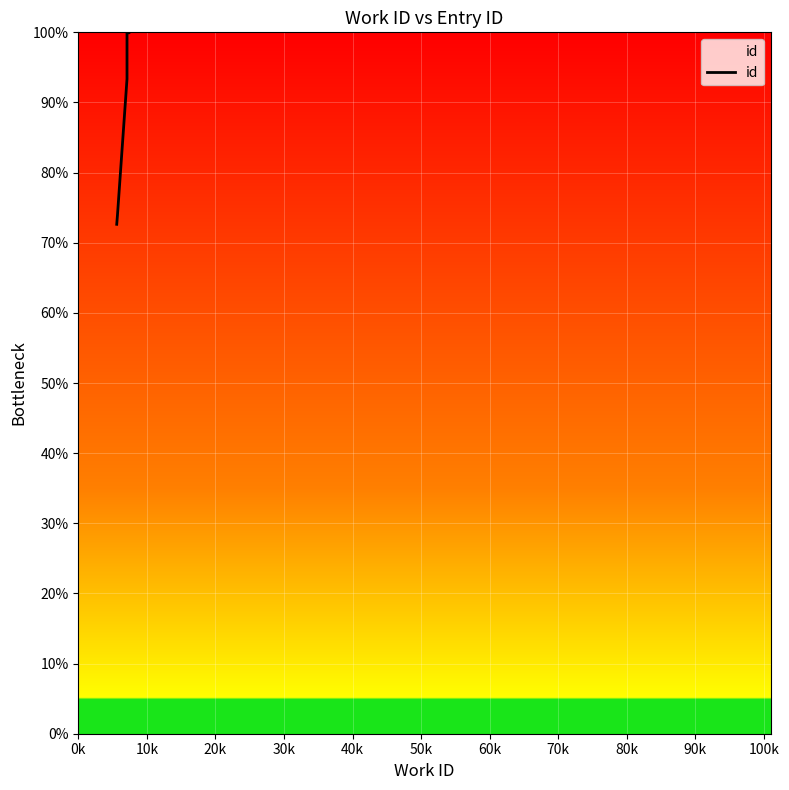

Does the chart display data point markers on the line(s)?

No